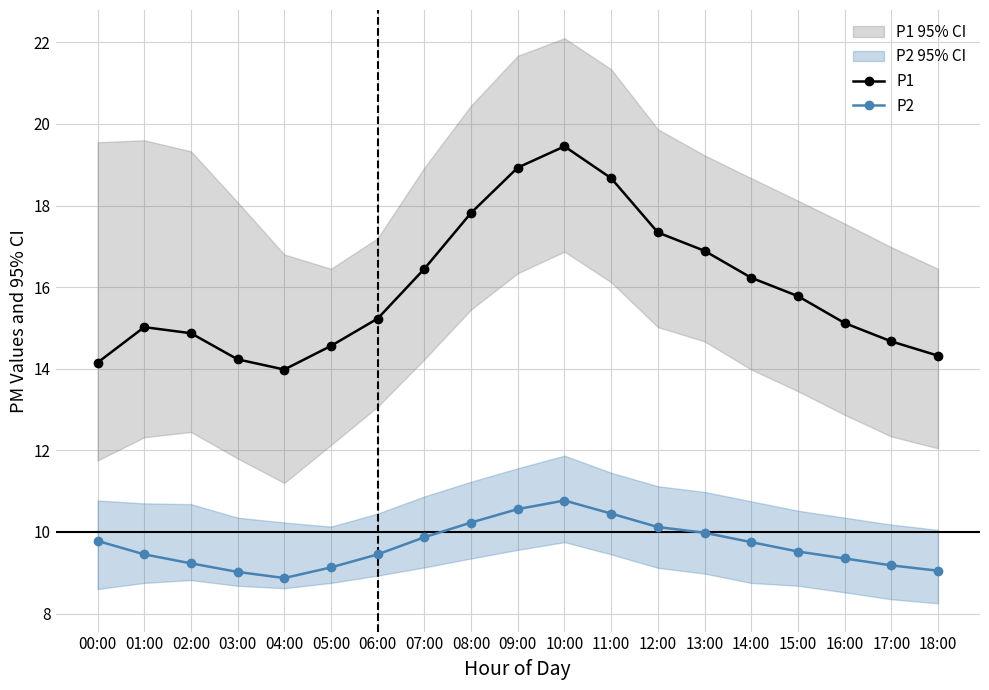

What is the label of the 6th point from the left?

05:00